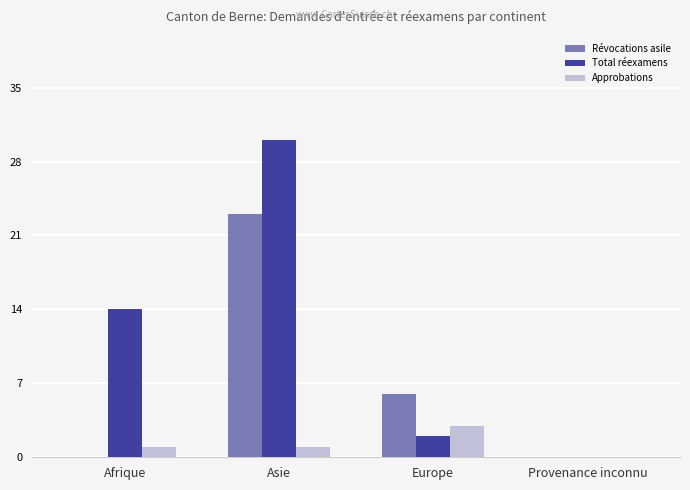

Which series has the widest spread of values?

Total réexamens